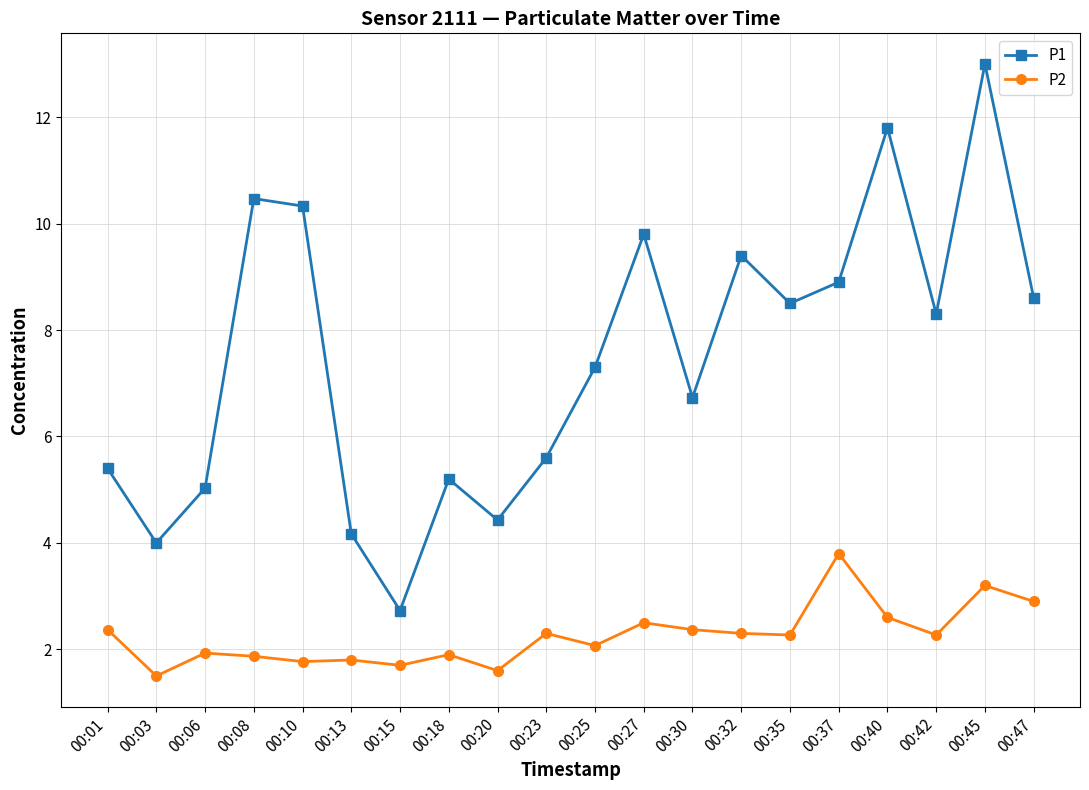

Reading left to right, list all the values displayed in this chart.

P1: 00:01=5.4	00:03=4.0	00:06=5.0	00:08=10.5	00:10=10.3	00:13=4.2	00:15=2.7	00:18=5.2	00:20=4.4	00:23=5.6	00:25=7.3	00:27=9.8	00:30=6.7	00:32=9.4	00:35=8.5	00:37=8.9	00:40=11.8	00:42=8.3	00:45=13.0	00:47=8.6
P2: 00:01=2.4	00:03=1.5	00:06=1.9	00:08=1.9	00:10=1.8	00:13=1.8	00:15=1.7	00:18=1.9	00:20=1.6	00:23=2.3	00:25=2.1	00:27=2.5	00:30=2.4	00:32=2.3	00:35=2.3	00:37=3.8	00:40=2.6	00:42=2.3	00:45=3.2	00:47=2.9